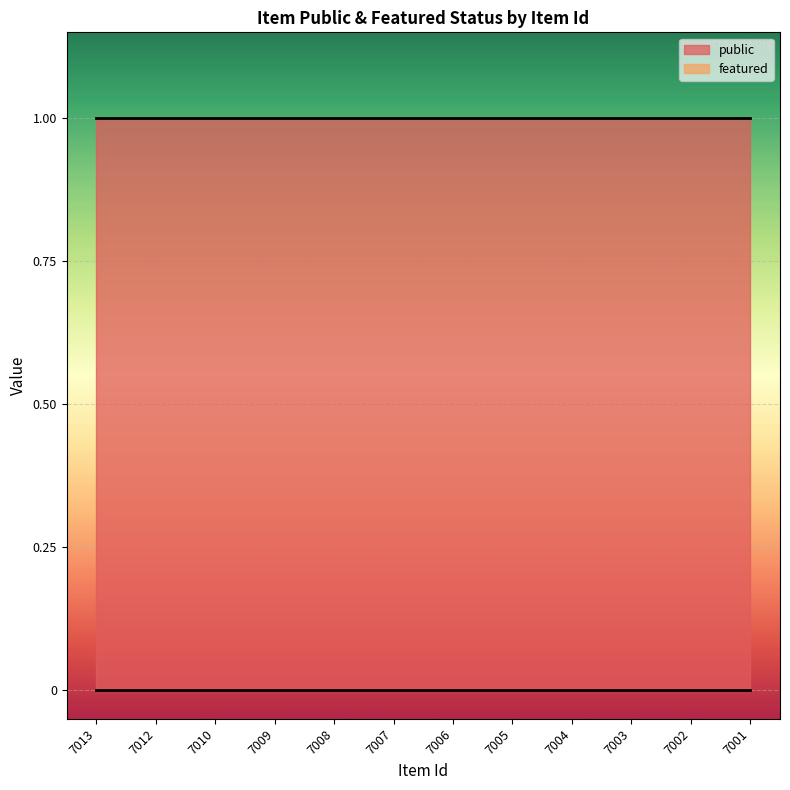

Reading left to right, transcribe all the data shown in this chart.

public: 1	1	1	1	1	1	1	1	1	1	1	1
featured: 0	0	0	0	0	0	0	0	0	0	0	0